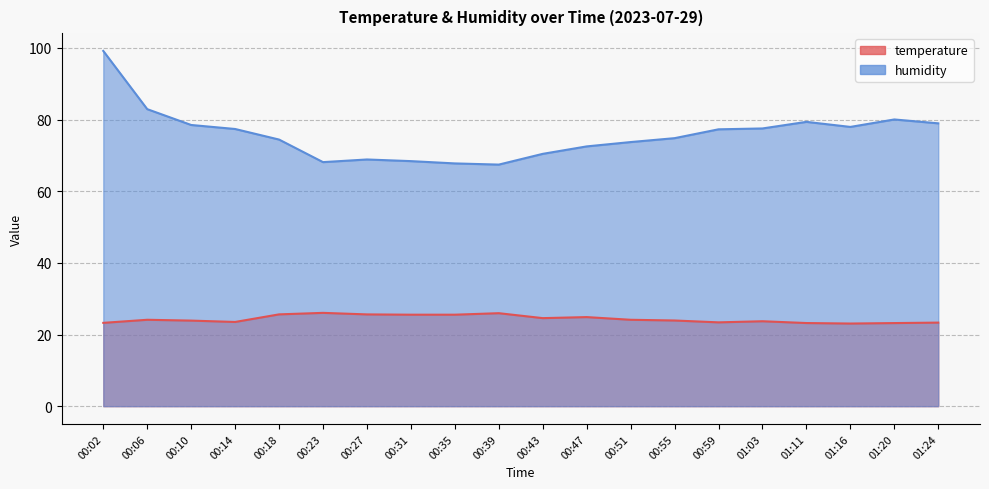

Is it true that humidity equals 42.5 at 00:43?

False